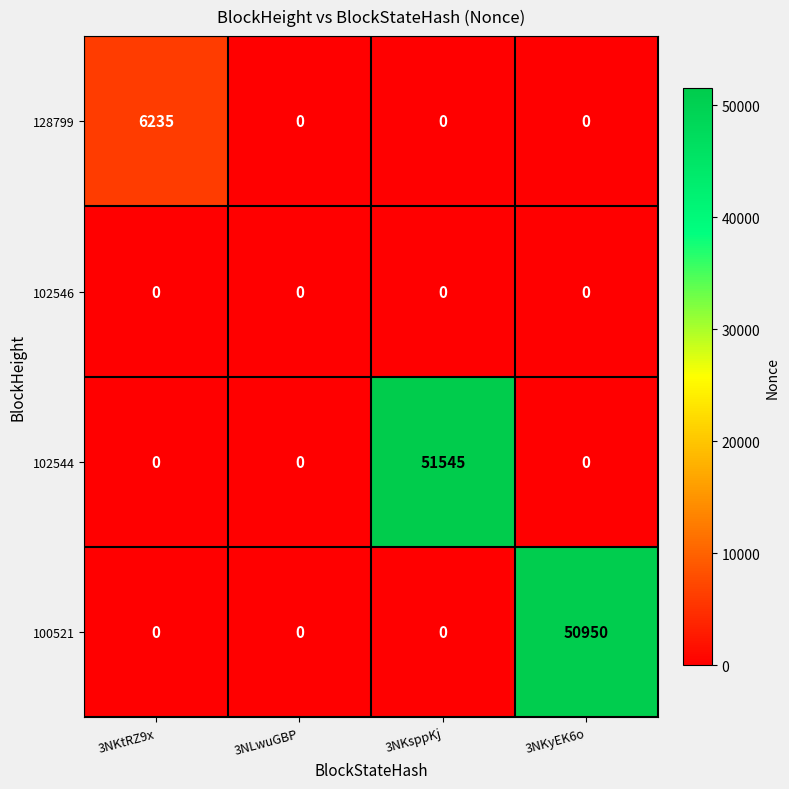

Count the 100521 values in the range 0 to 50950.

4